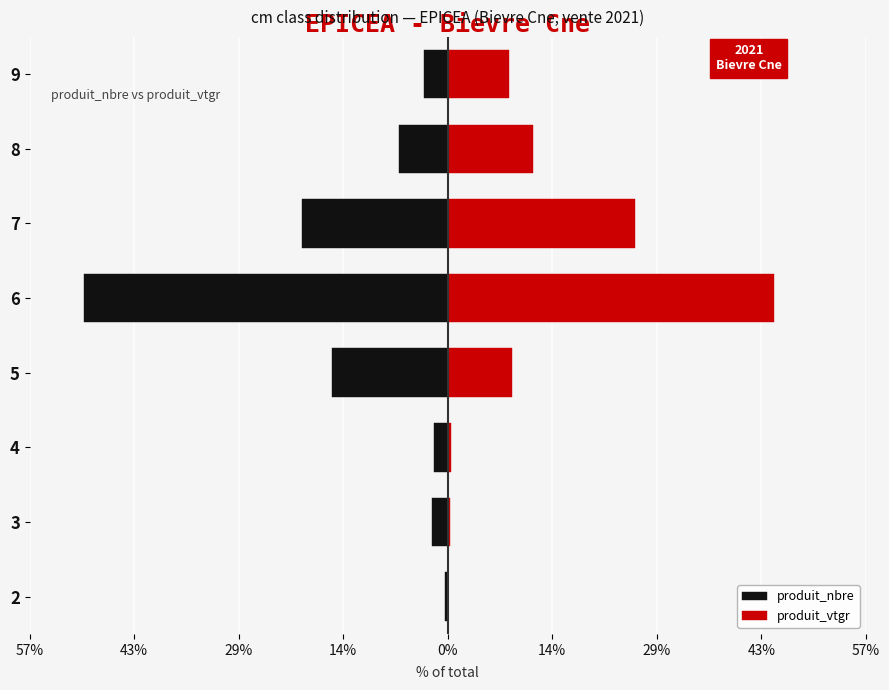

What is the difference between the second highest and second lowest values in the produit_vtgr series?

25.3